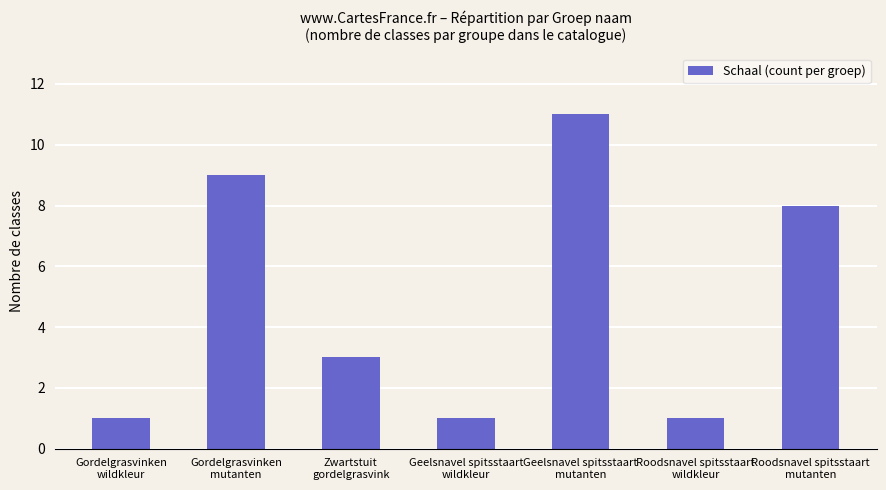

What is the greatest value displayed?

11